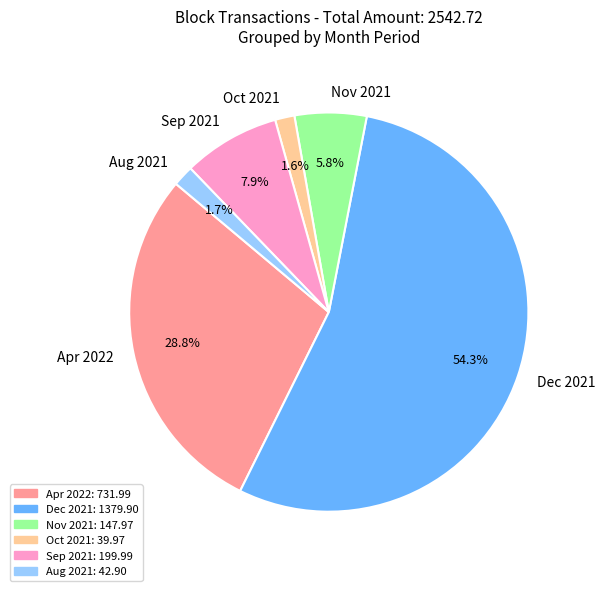

What is the largest slice in the pie chart?

Dec 2021